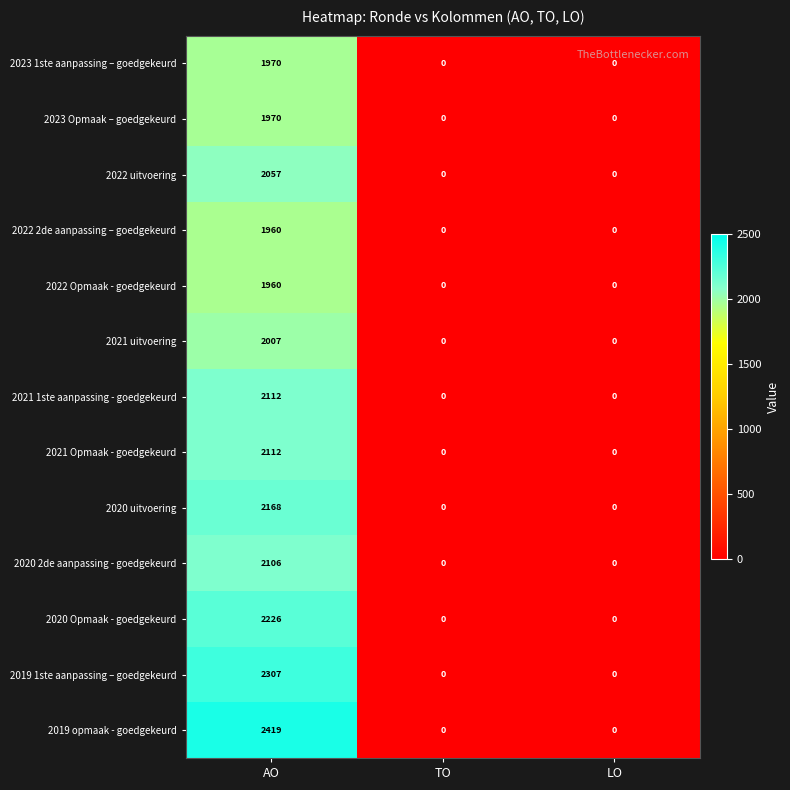

How many 2021 uitvoering values are between 0 and 2007?

3